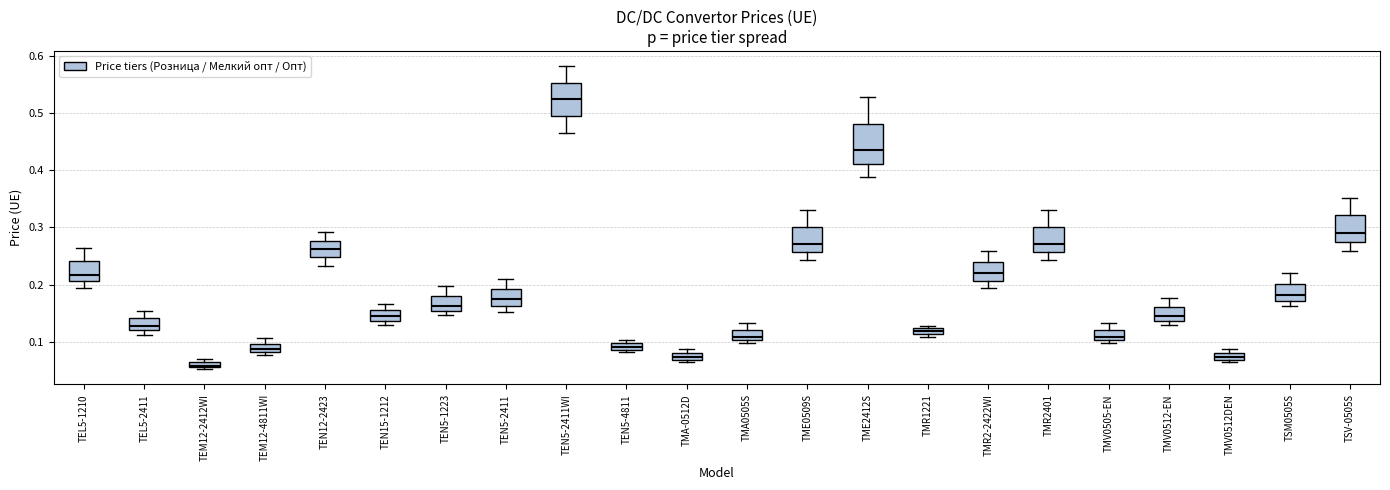

Where does the median line of the box for TEN5-2411WI sit on the y-axis? The values are not printed on the chart, so give them approximately, as read against the axis.

0.52